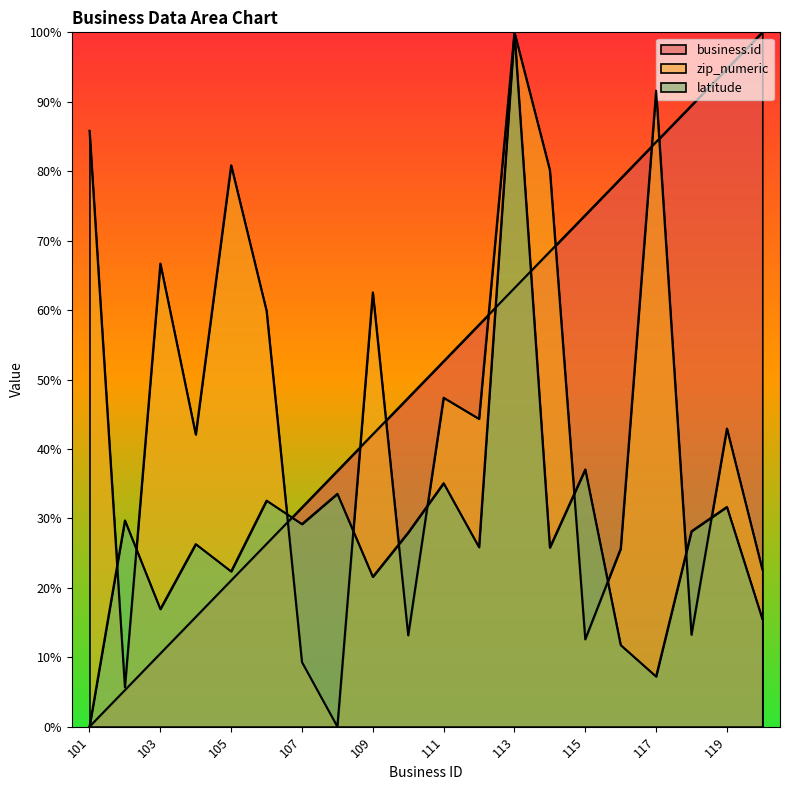

At which label is business.id closest to 50?

111